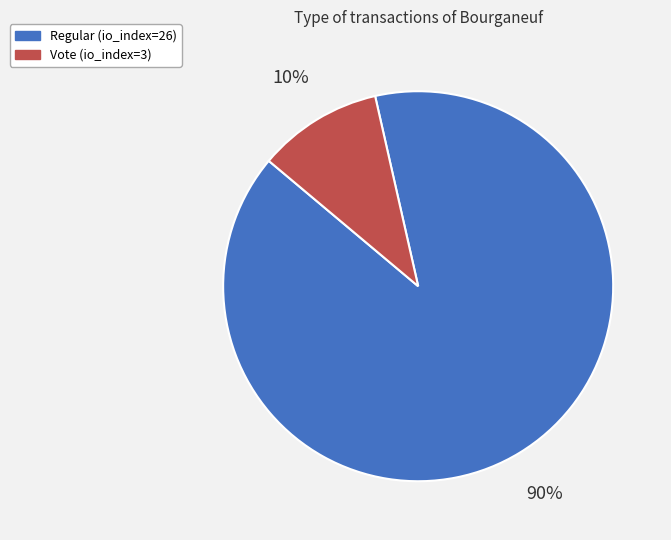

The Vote (io_index=3) slice represents 1% of the pie. True or false?

False